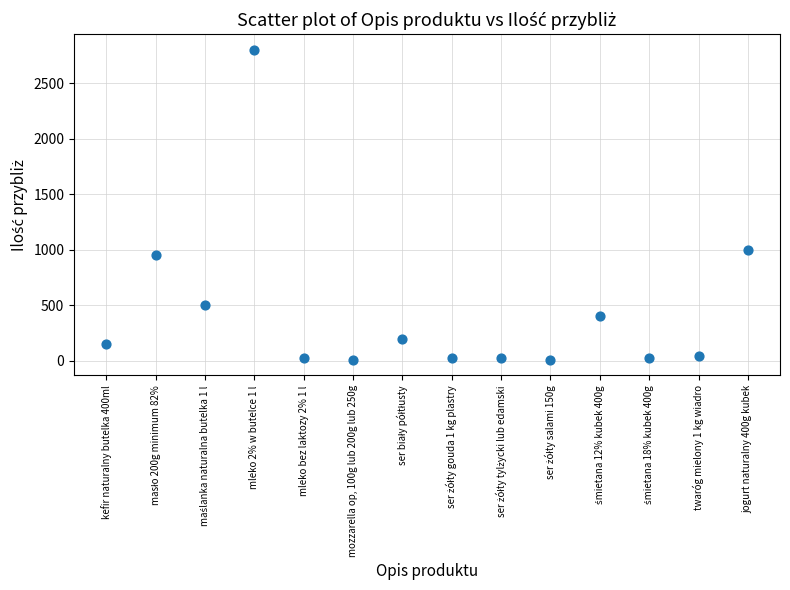

What is the range of Y values (max minus min)?

2792